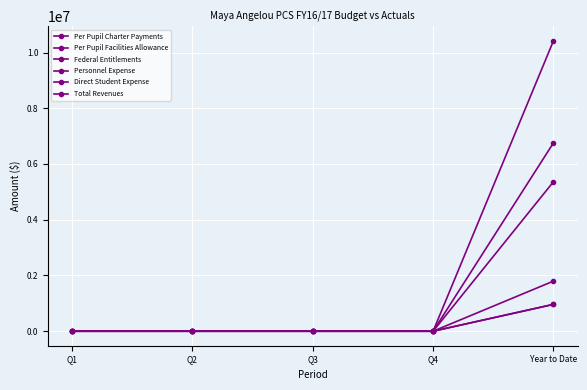

Is the value of Per Pupil Facilities Allowance at Year to Date greater than the value of Per Pupil Charter Payments at Q2?

Yes